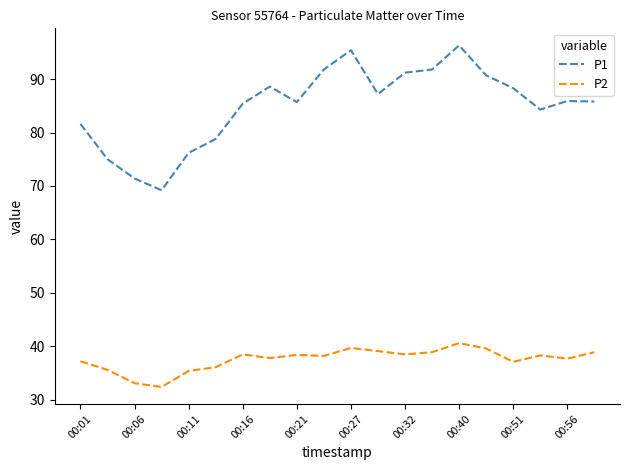

Which series has the largest range (max minus min)?

P1